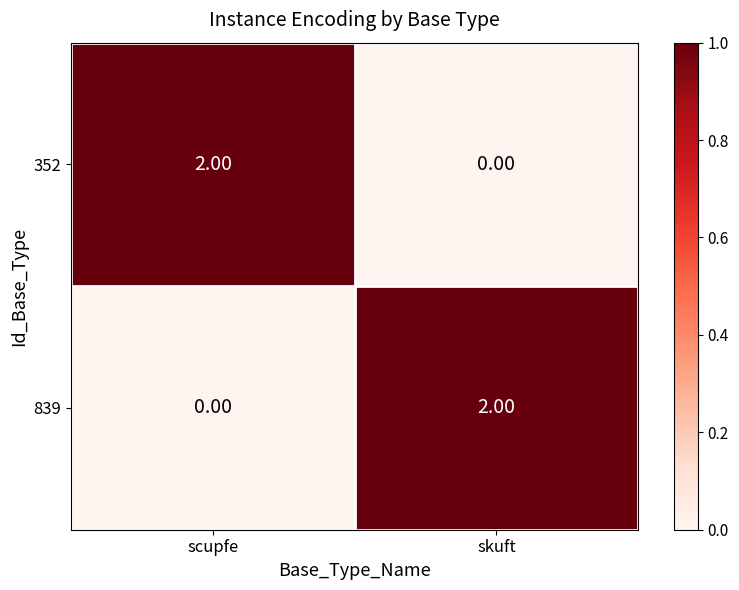

Rank the categories by 839 value from highest to lowest.

skuft, scupfe